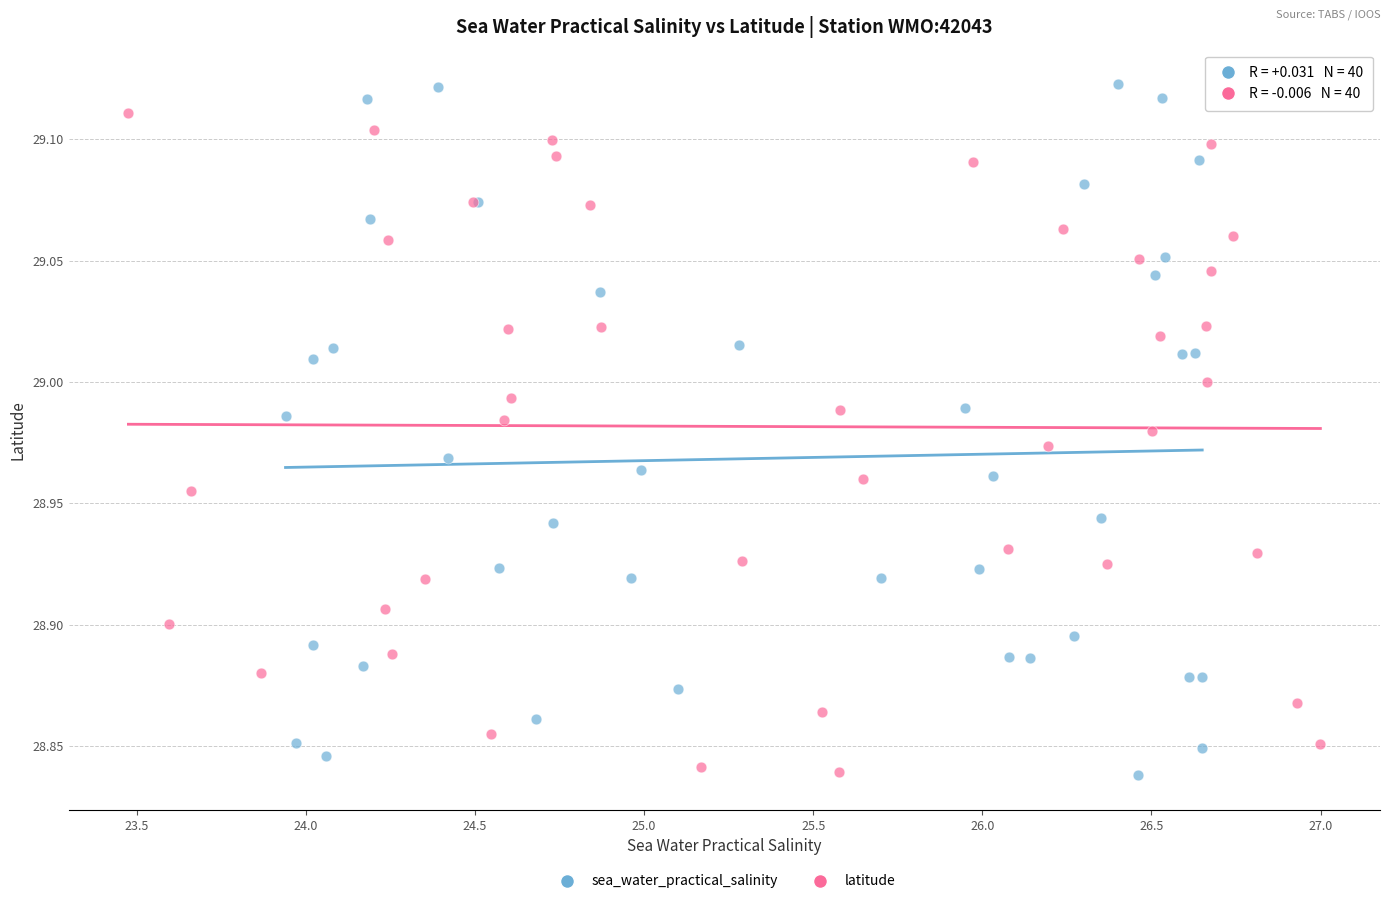

What are all the series names shown in the legend?

sea_water_practical_salinity, latitude